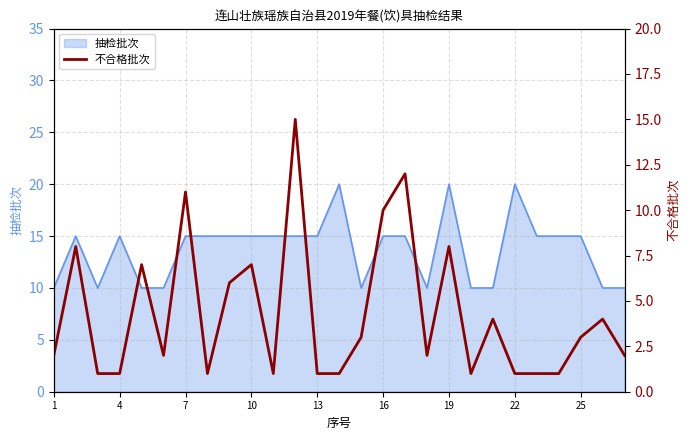

What is the lowest value of the 抽检批次 series?

10